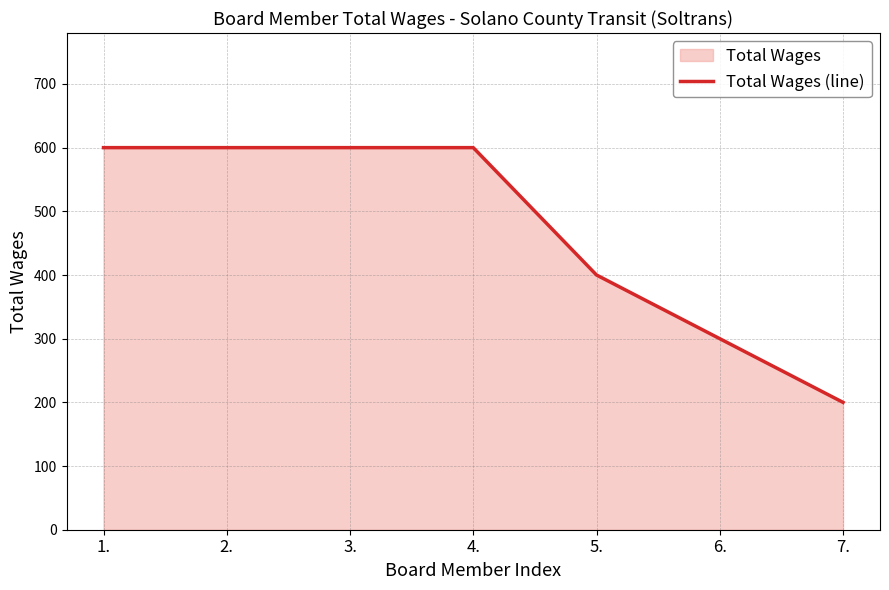

How many lines are shown in the chart?

1